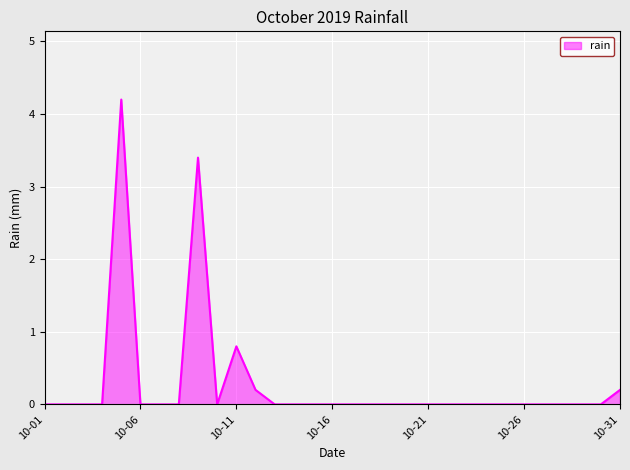

What is the difference between the maximum and minimum values?

4.2